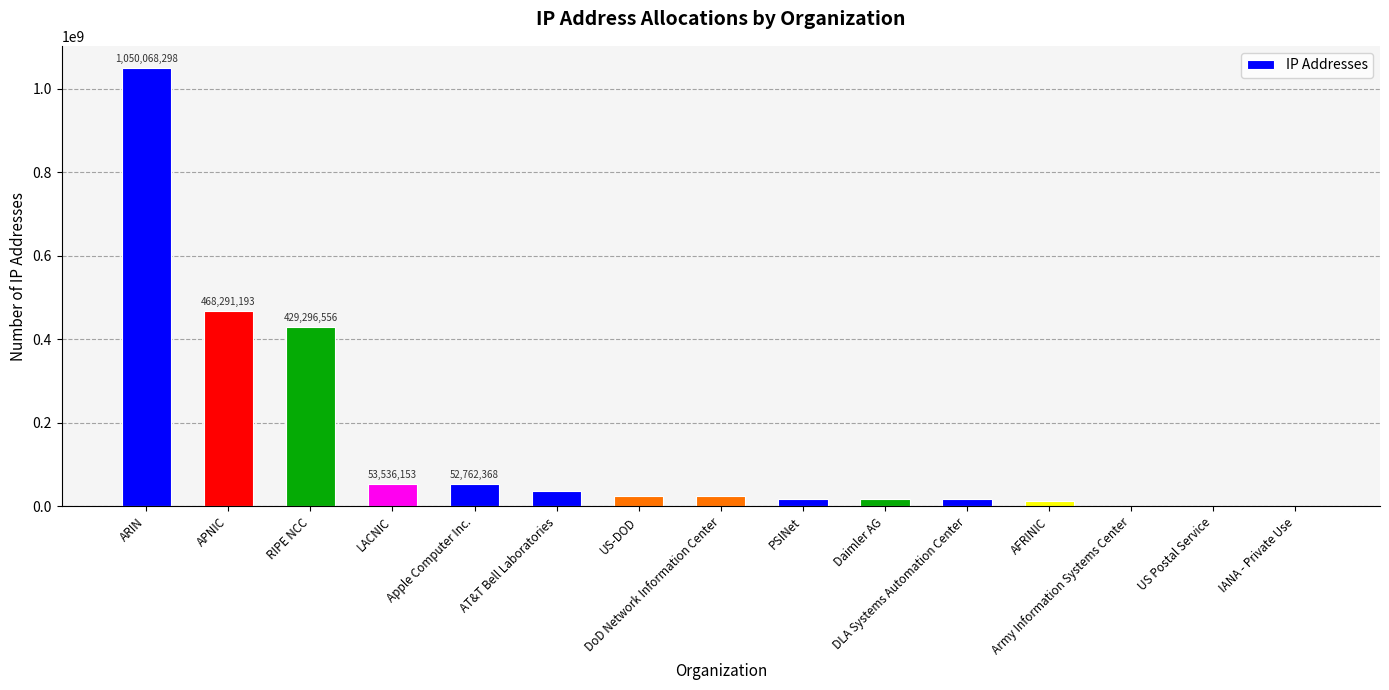

What value does the data have at Apple Computer Inc., to the nearest 50?

52762350